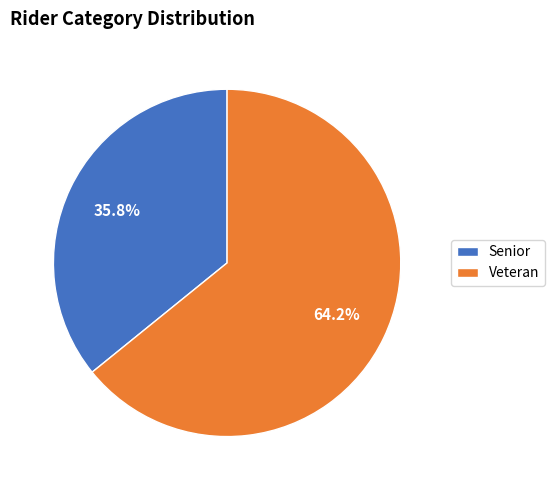

To the nearest percent, what is the average slice percentage?

50%